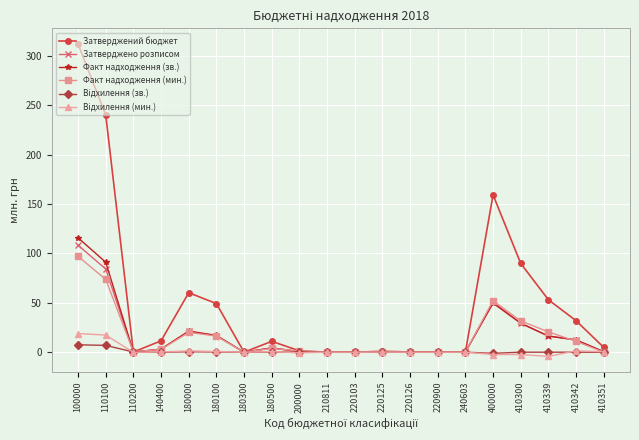

What is the maximum value for Затверджений бюджет?

311.9